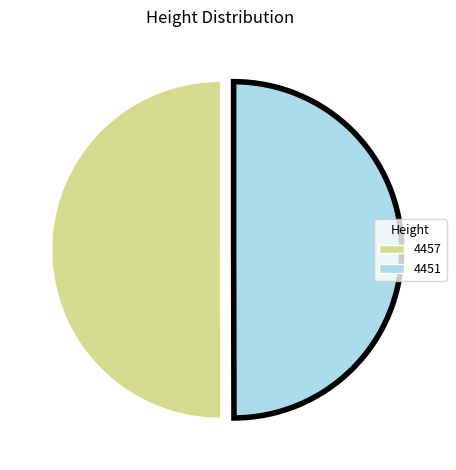

The 4451 slice represents 38% of the pie. True or false?

False